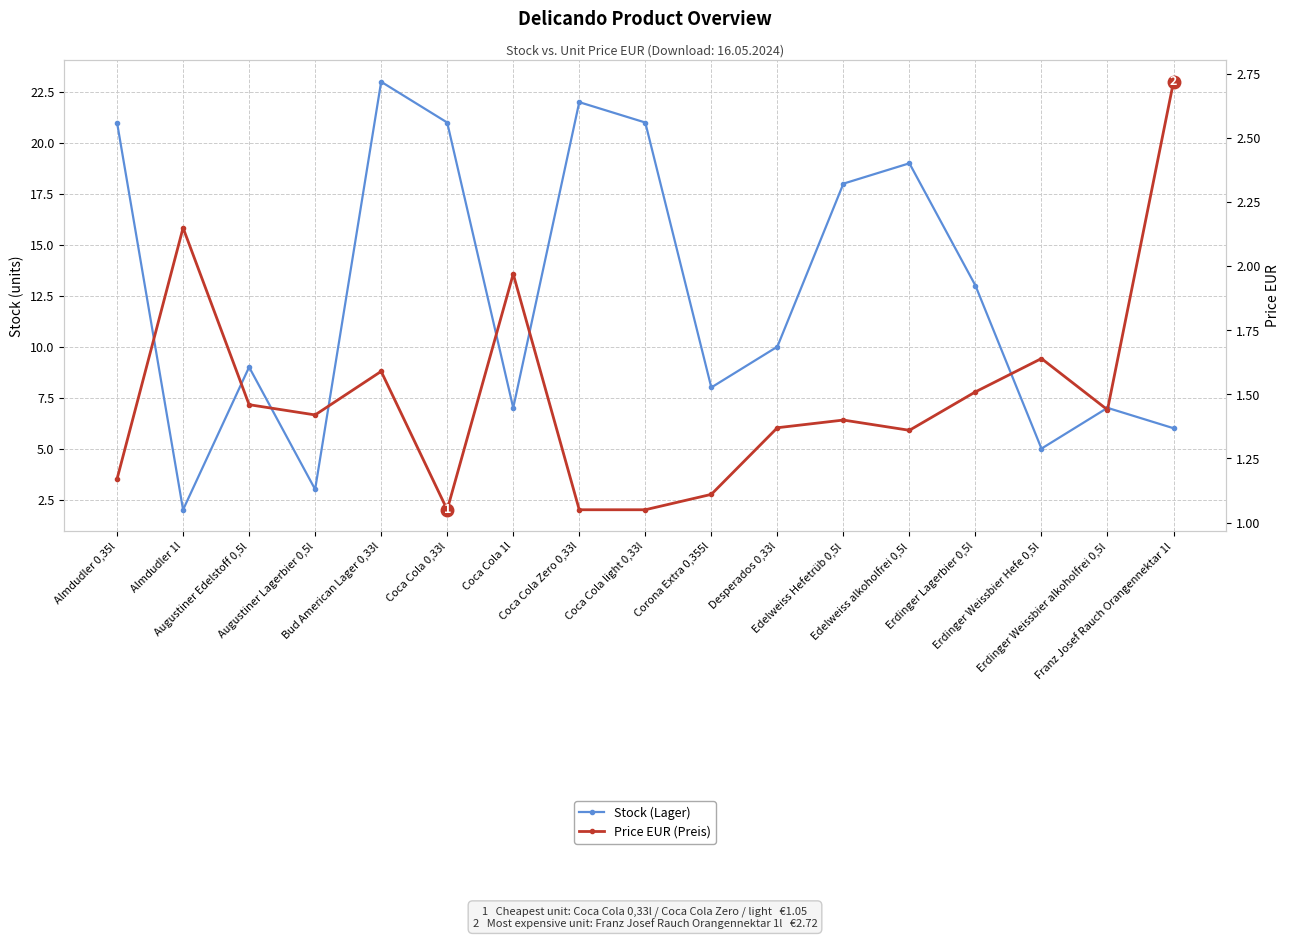

What is the approximate value of Stock (Lager) at Edelweiss Hefetrüb 0,5l?

18.0